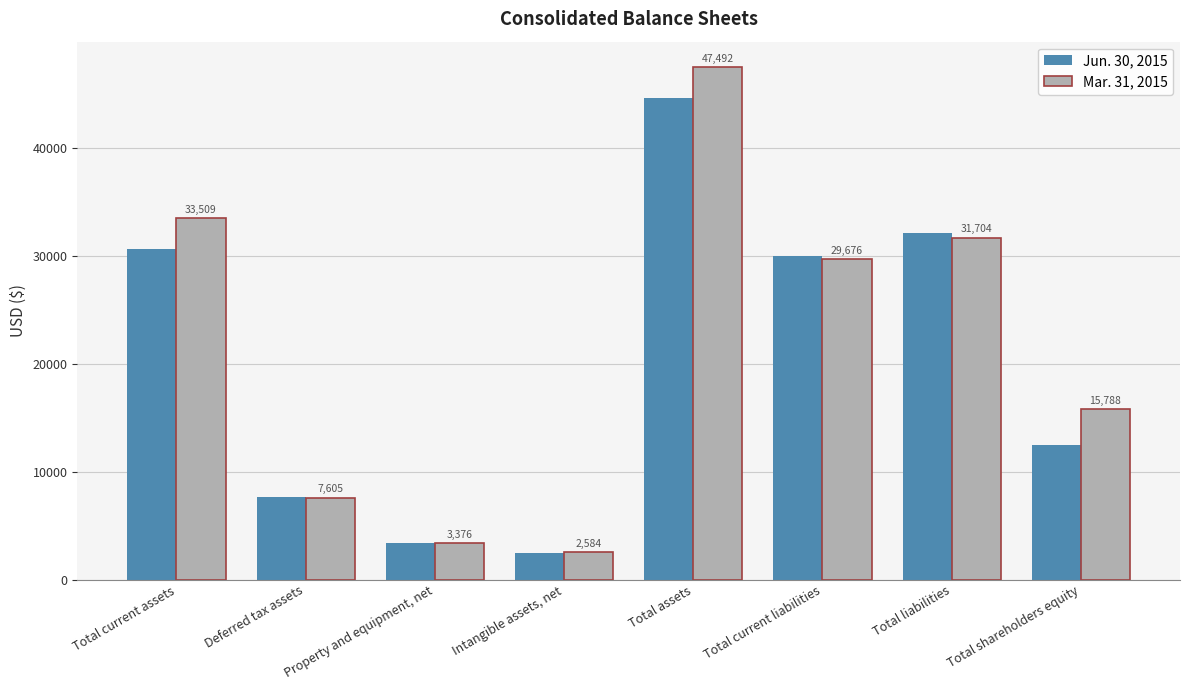

How many categories are shown in the chart?

8